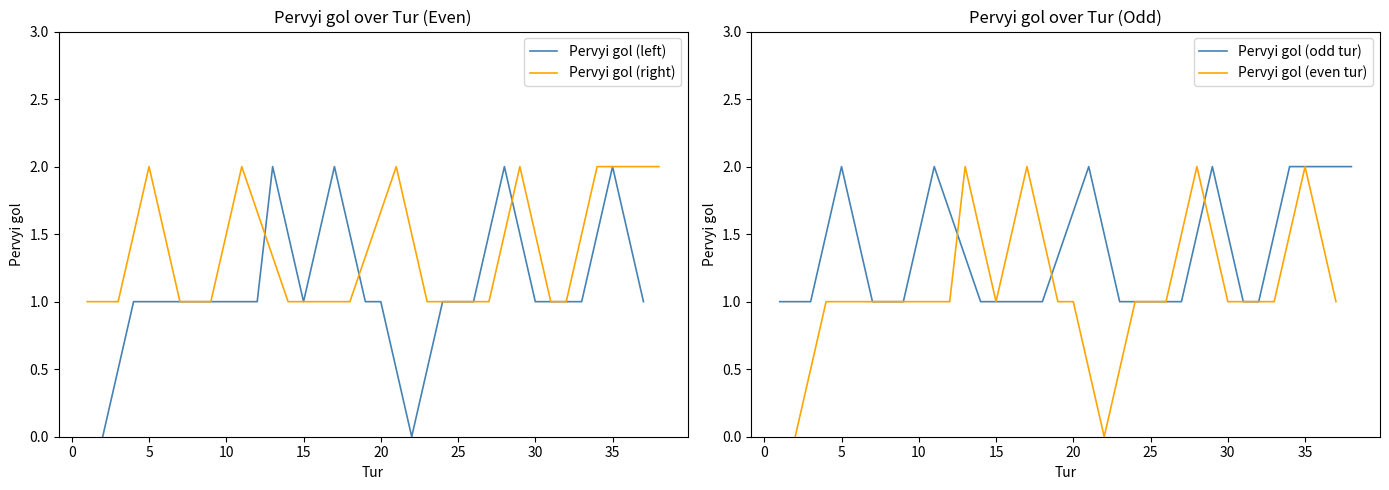

The Pervyi gol (right) series shows 1 at 15. True or false?

False